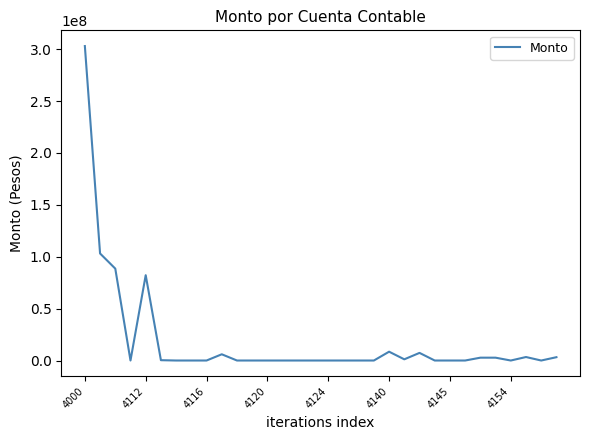

What is the maximum value shown in the chart?

303036317.6